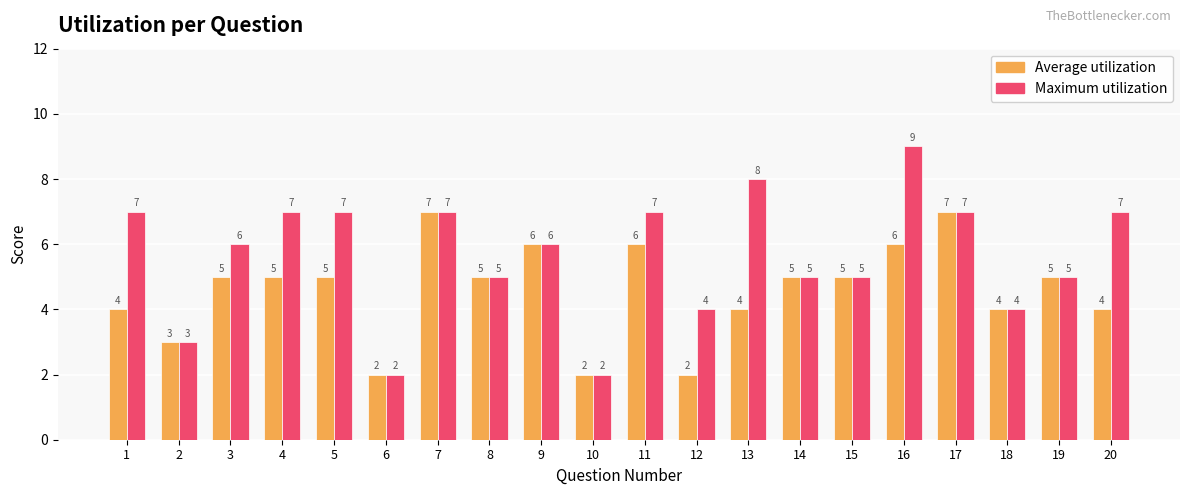

Is the value of Maximum utilization at 15 greater than the value of Average utilization at 9?

No